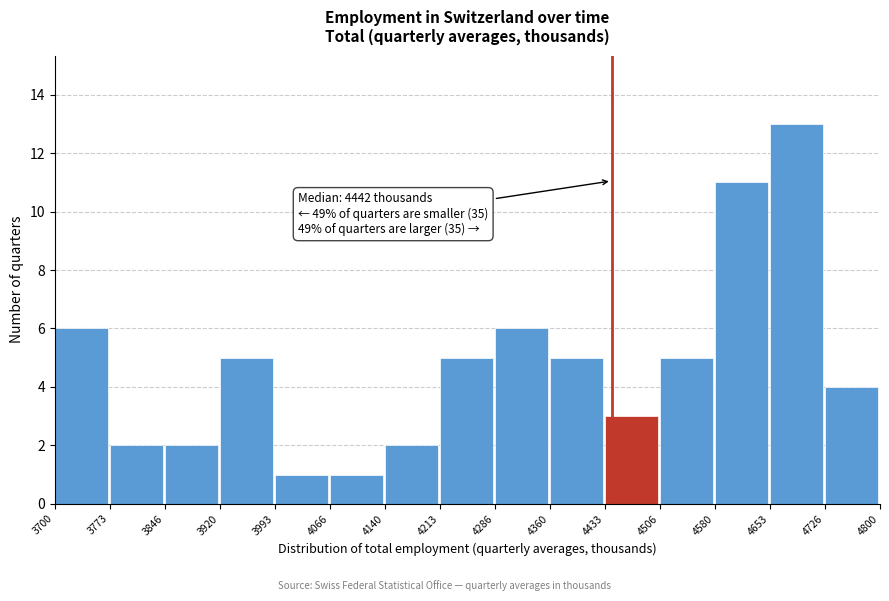

Over which range of the x-axis is the bar tallest?

4653 to 4726